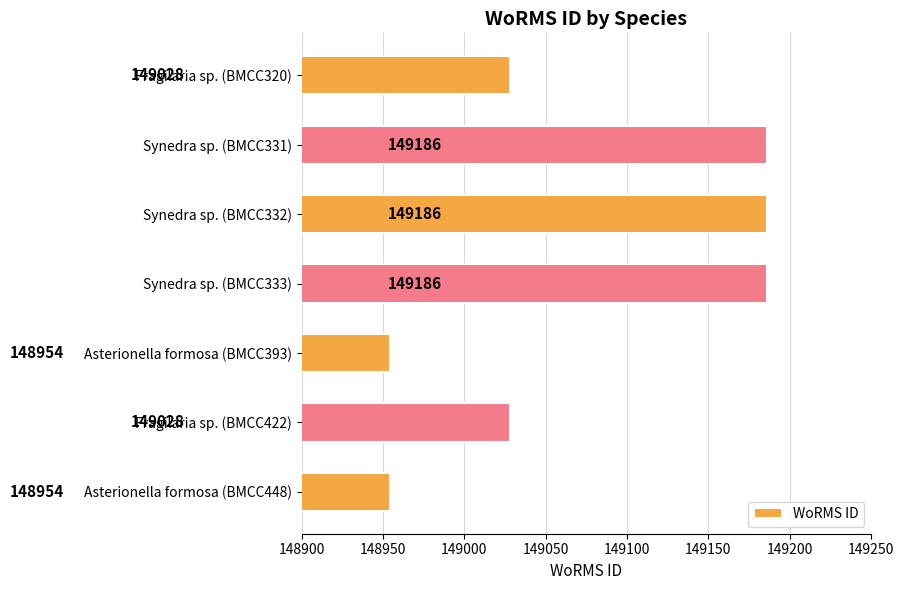

How many series are shown in this chart?

1